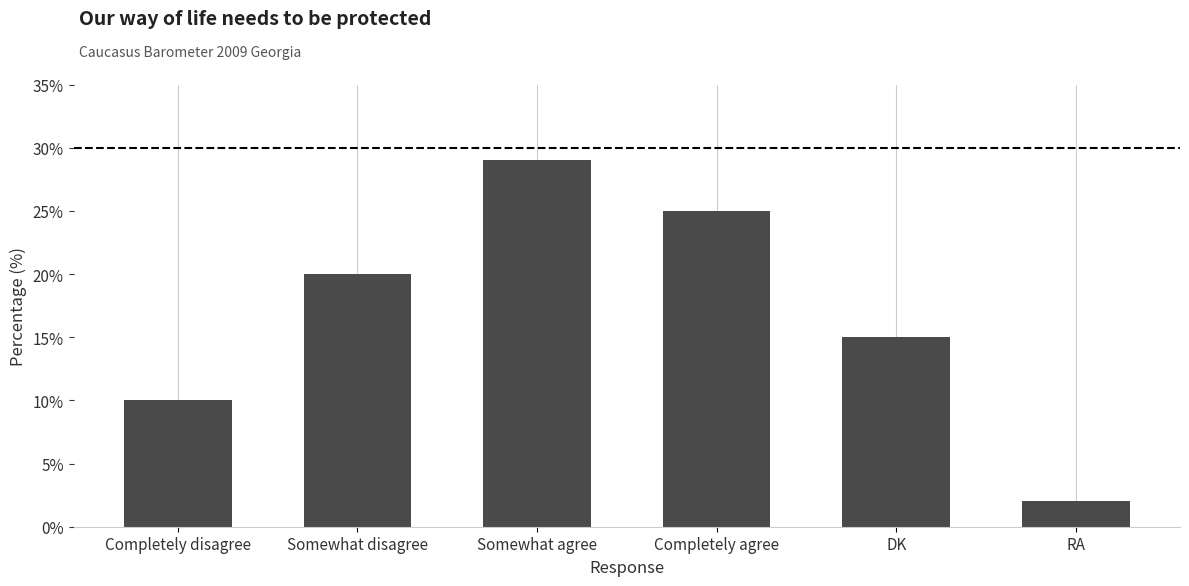

What is the smallest value displayed?

2